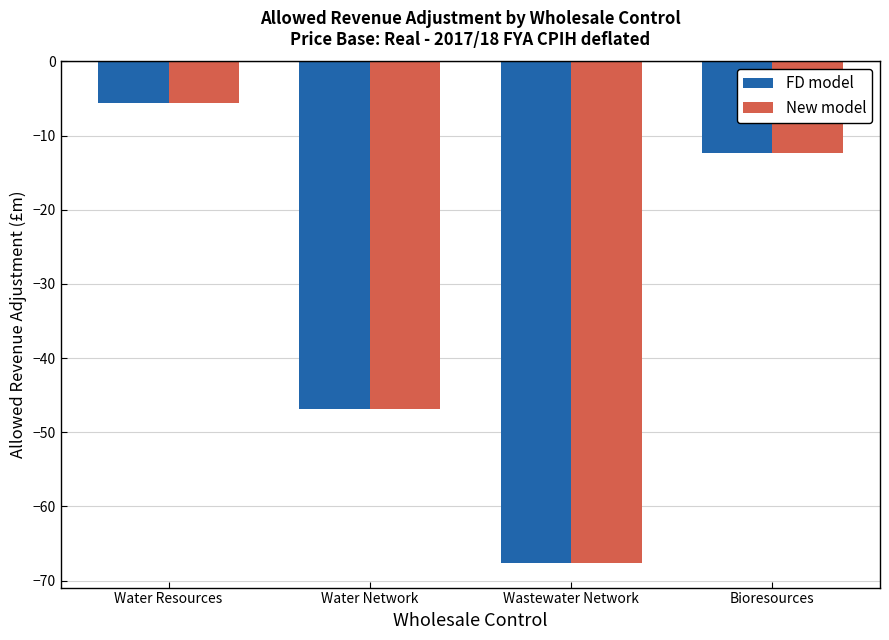

At which label is FD model closest to -36?

Water Network